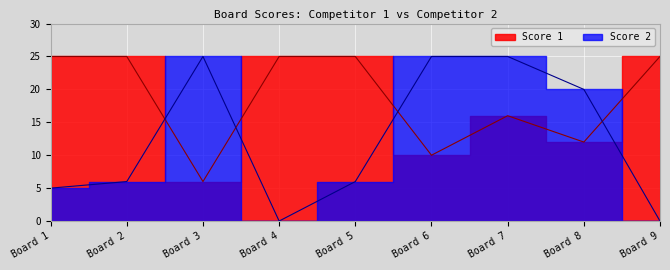

What is the maximum value for Score 2?

25